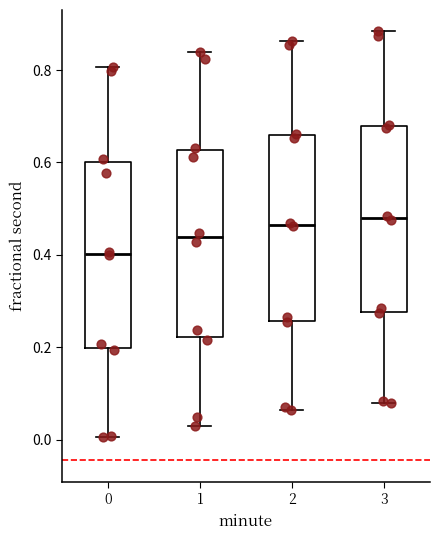

Where does the lower whisker of the box at x = 0 end on the y-axis? The values are not printed on the chart, so give them approximately, as read against the axis.

0.00